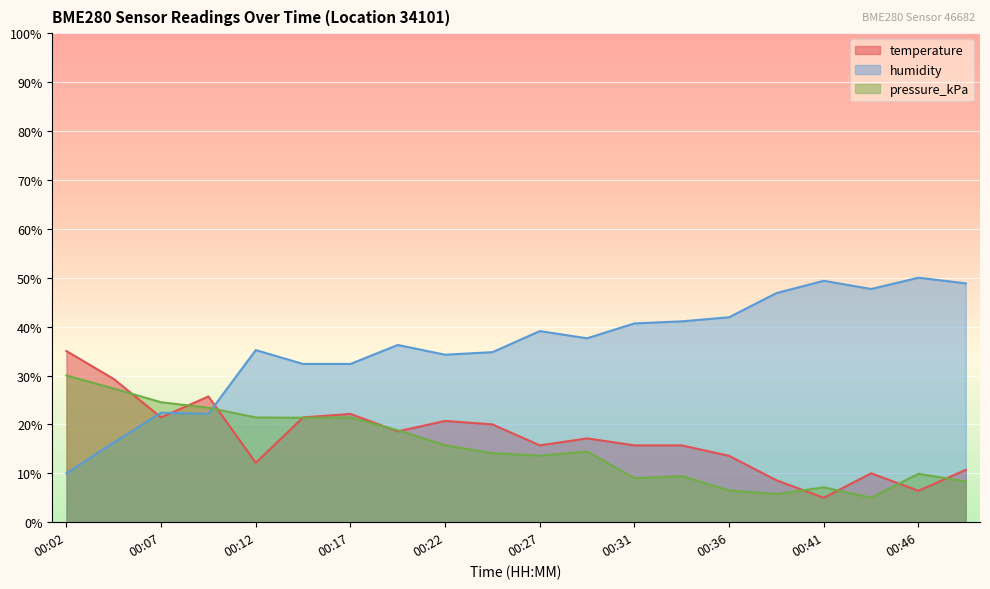

What is the difference between the highest and lowest values at 00:44?

42.7